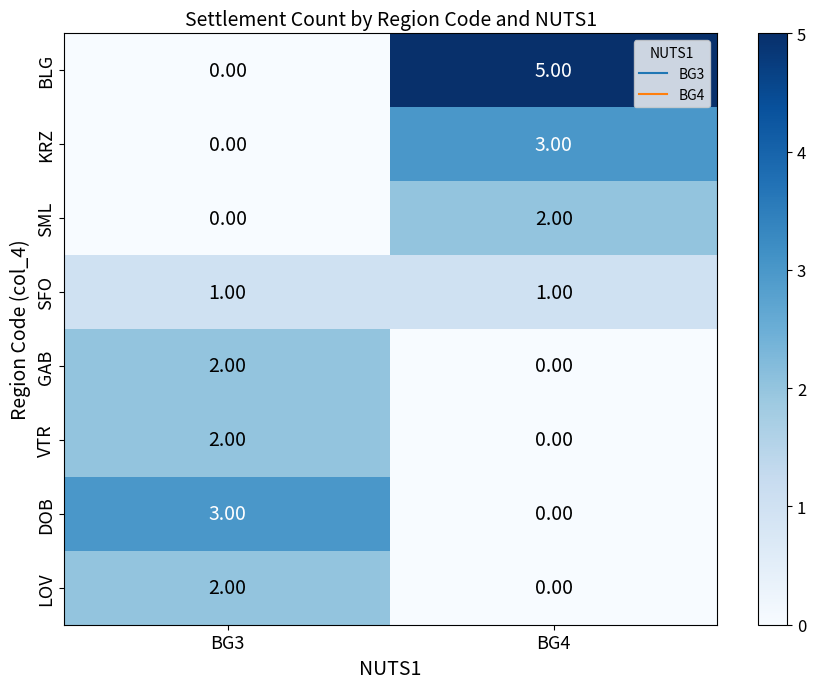

At which category is the sum across all series the highest?

BG4